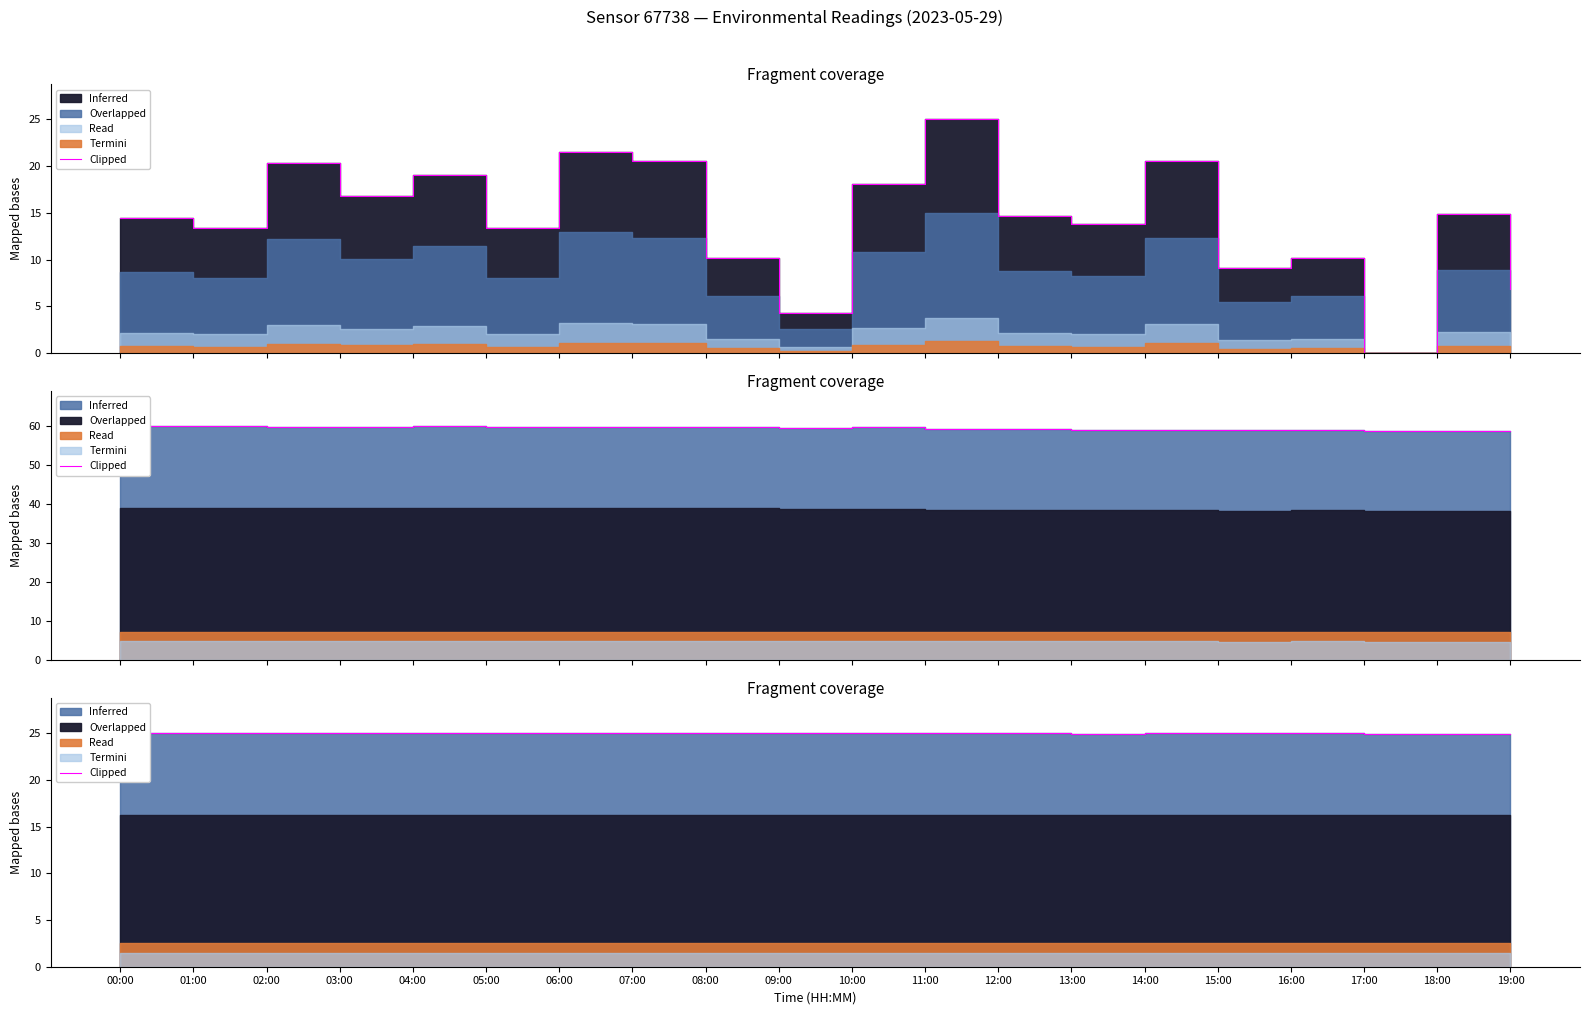

The chart shows a value of 25.0 at 17:00. True or false?

True